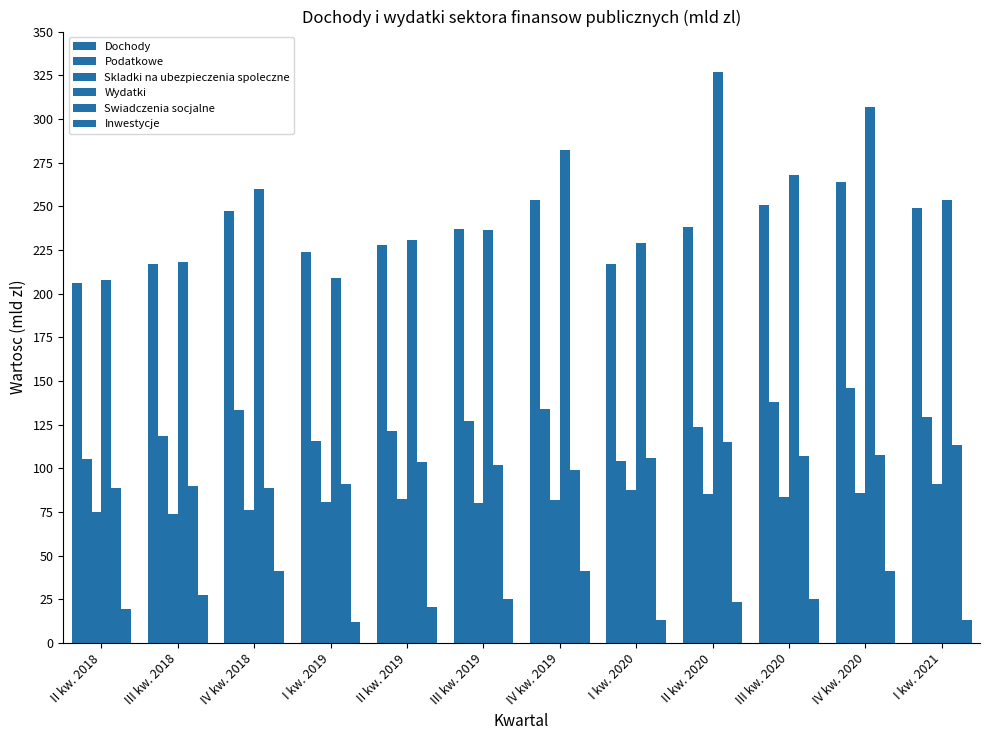

How many groups of bars are there?

12